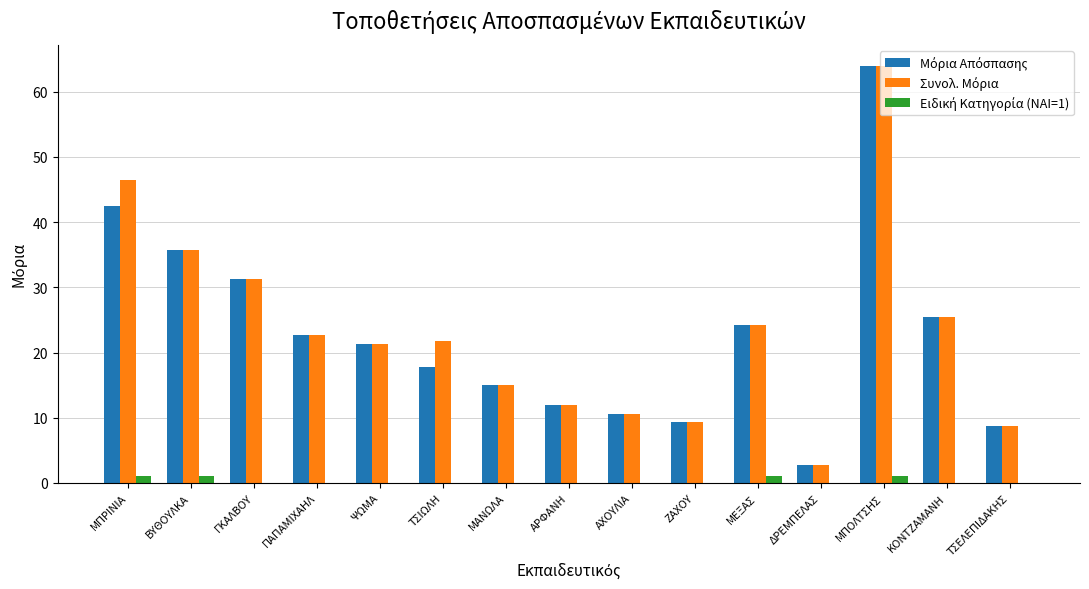

At which category is the sum across all series the highest?

ΜΠΟΛΤΣΗΣ